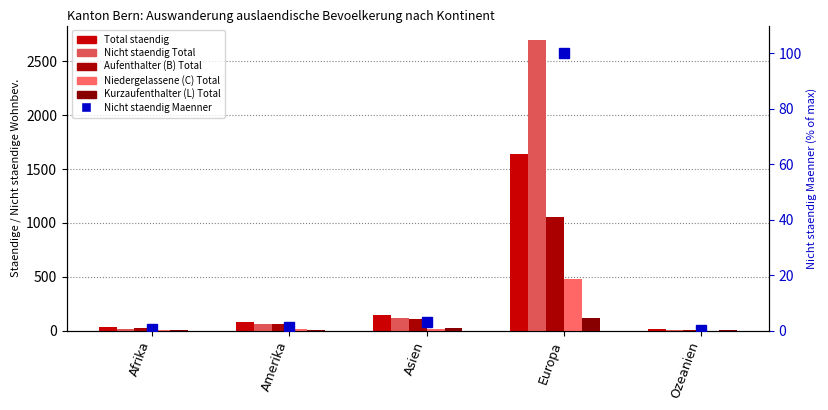

What is the sum of all Niedergelassene (C) Total values?

513.0